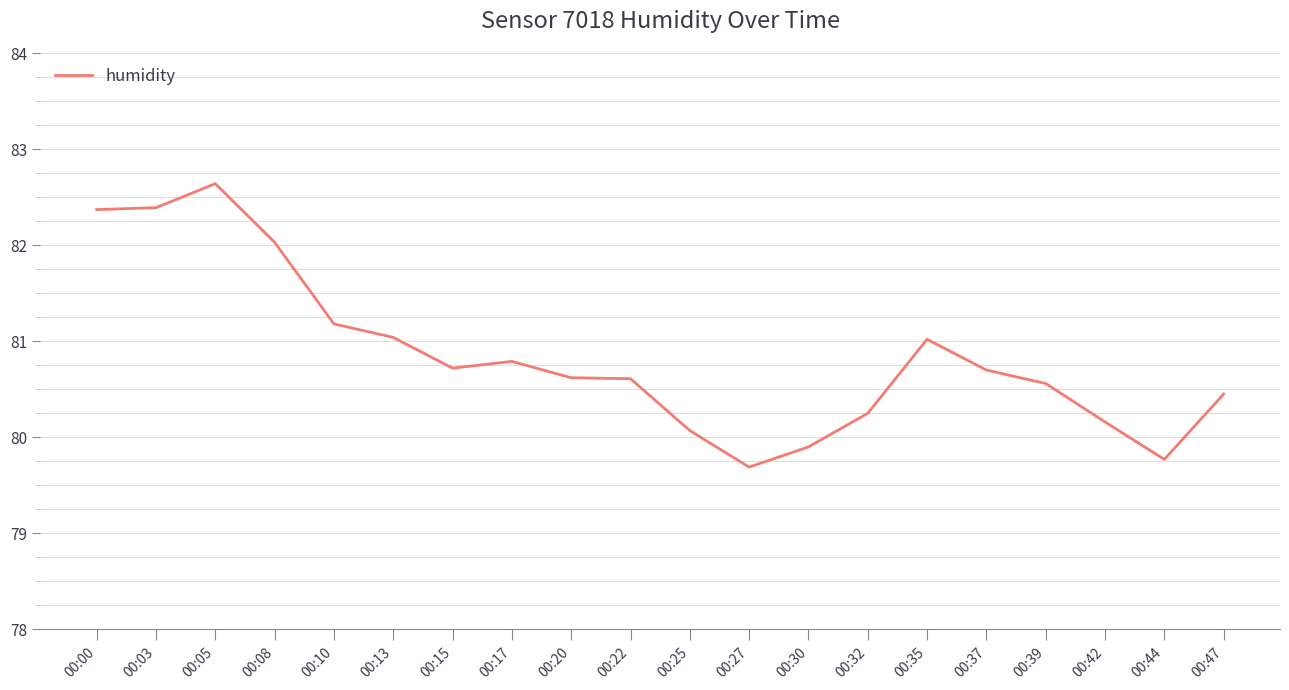

What is the greatest value displayed?

82.6